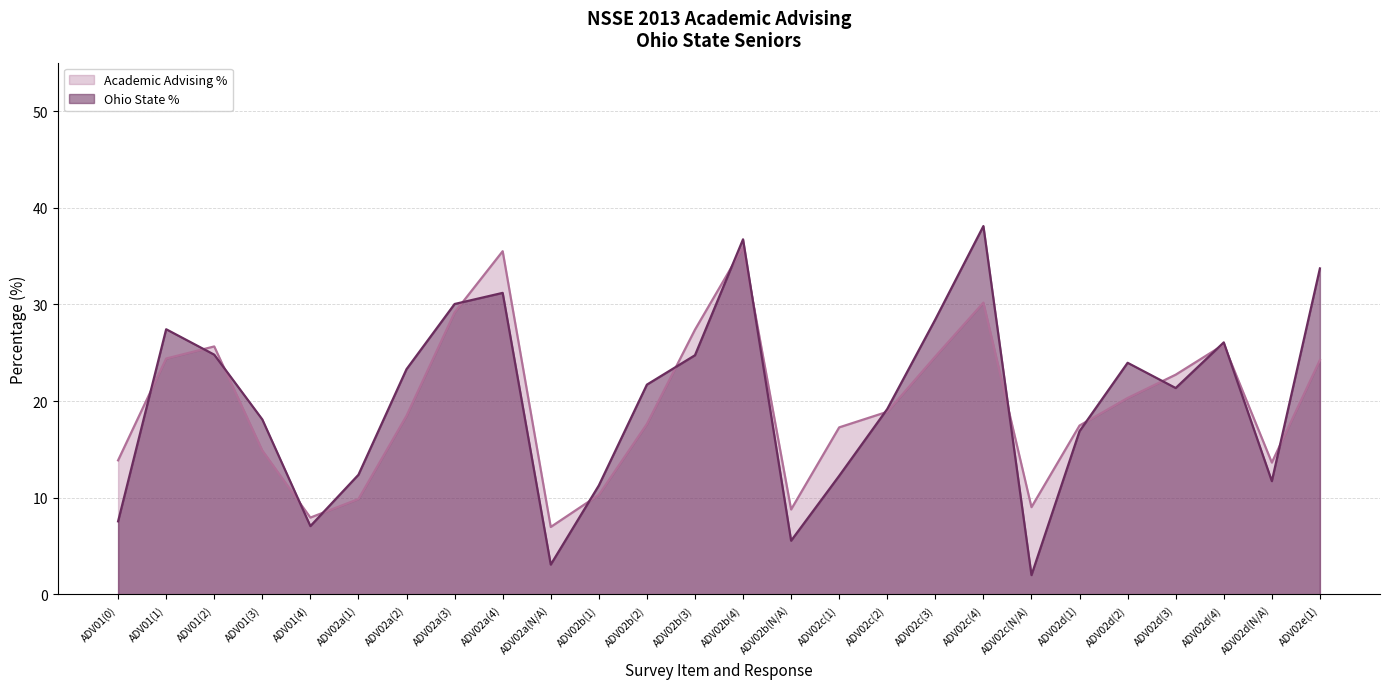

How many interior local valleys does the Advising Count series have?

5